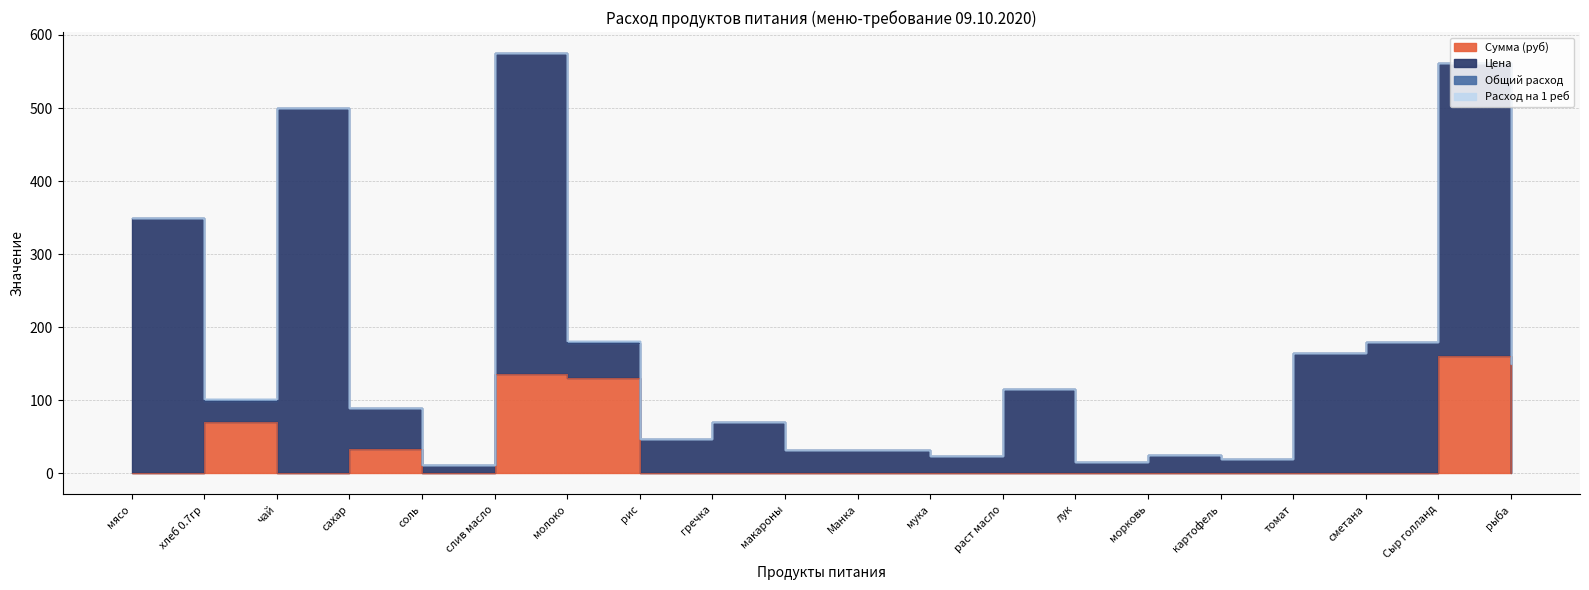

True or false: Цена and Общий расход intersect in this chart.

False